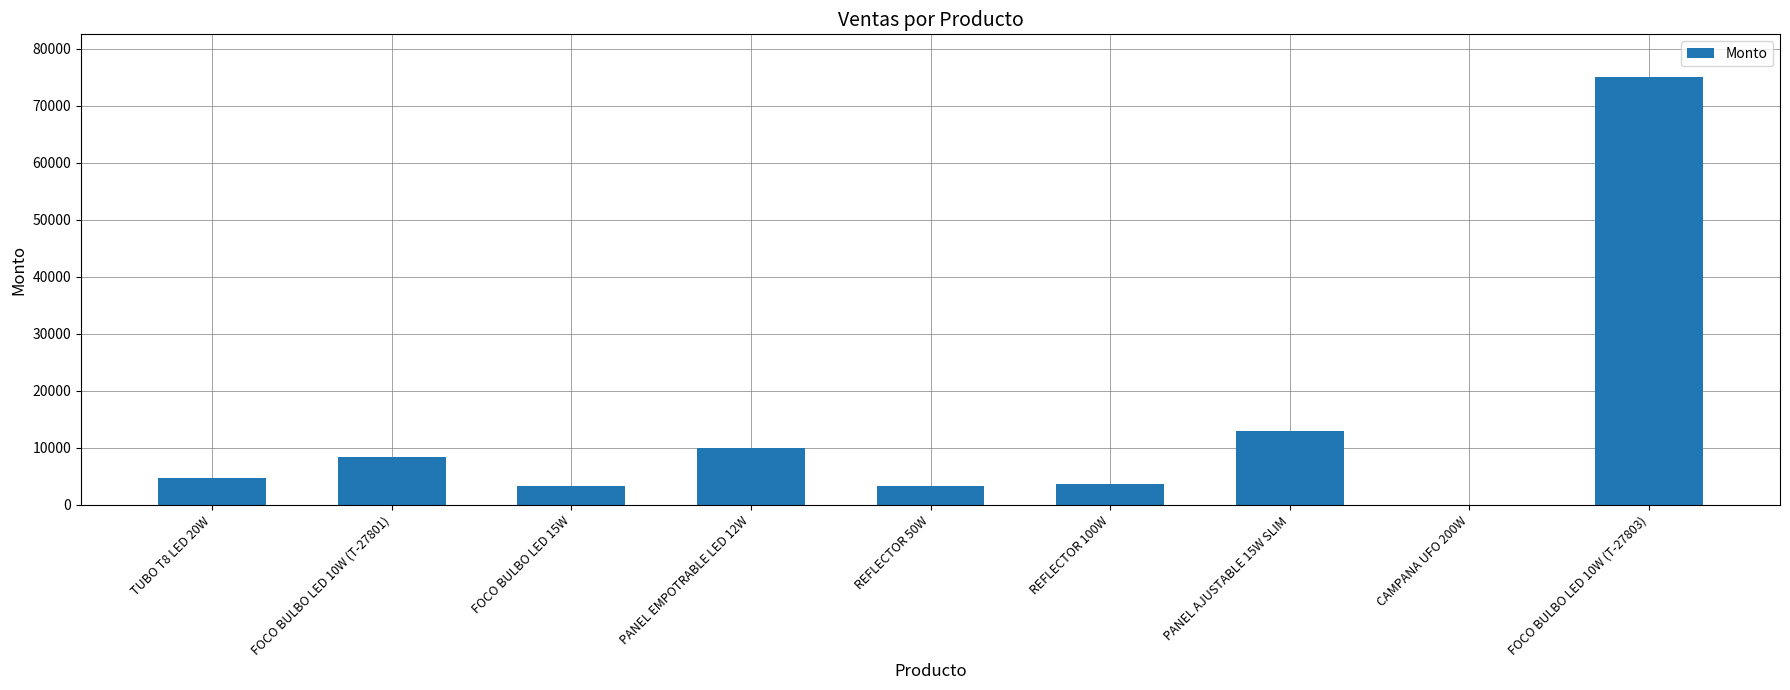

What is the greatest value displayed?

75000